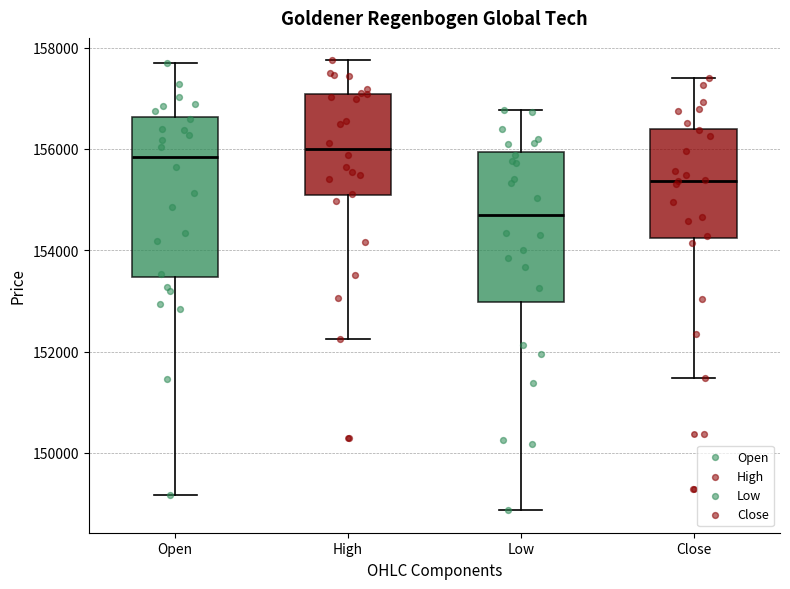

Reading left to right, read every box against the y-axis: the position of its median line, the range the box covers, and the ends of its whiskers. The values are not printed on the chart, so give them approximately, as read against the axis.

Open: median 155800, box 153400 to 156600, whiskers 149200 to 157600
High: median 156000, box 155000 to 157000, whiskers 152200 to 157800
Low: median 154600, box 153000 to 156000, whiskers 148800 to 156800
Close: median 155400, box 154200 to 156400, whiskers 151400 to 157400